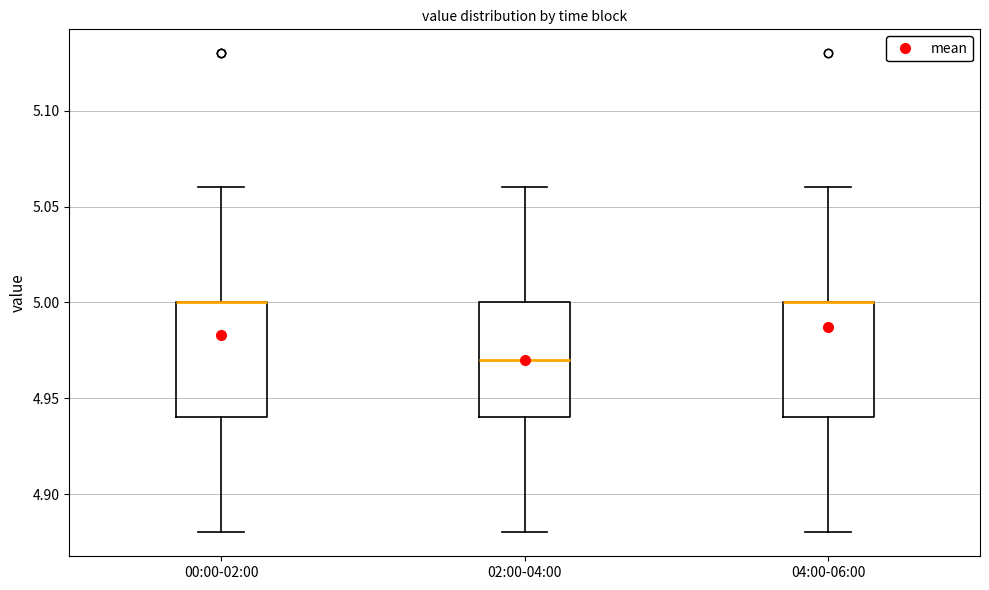

Reading left to right, read every box against the y-axis: the position of its median line, the range the box covers, and the ends of its whiskers. The values are not printed on the chart, so give them approximately, as read against the axis.

00:00-02:00: median 5.00 (drawn on the box's upper edge), box 4.94 to 5.00, whiskers 4.88 to 5.06
02:00-04:00: median 4.97, box 4.94 to 5.00, whiskers 4.88 to 5.06
04:00-06:00: median 5.00 (drawn on the box's upper edge), box 4.94 to 5.00, whiskers 4.88 to 5.06